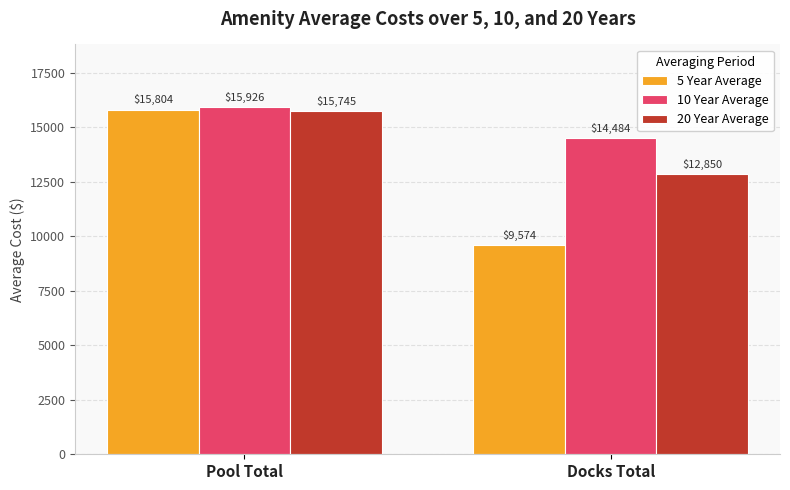

True or false: 5 Year Average has a value of 15803.6 at Pool Total.

True